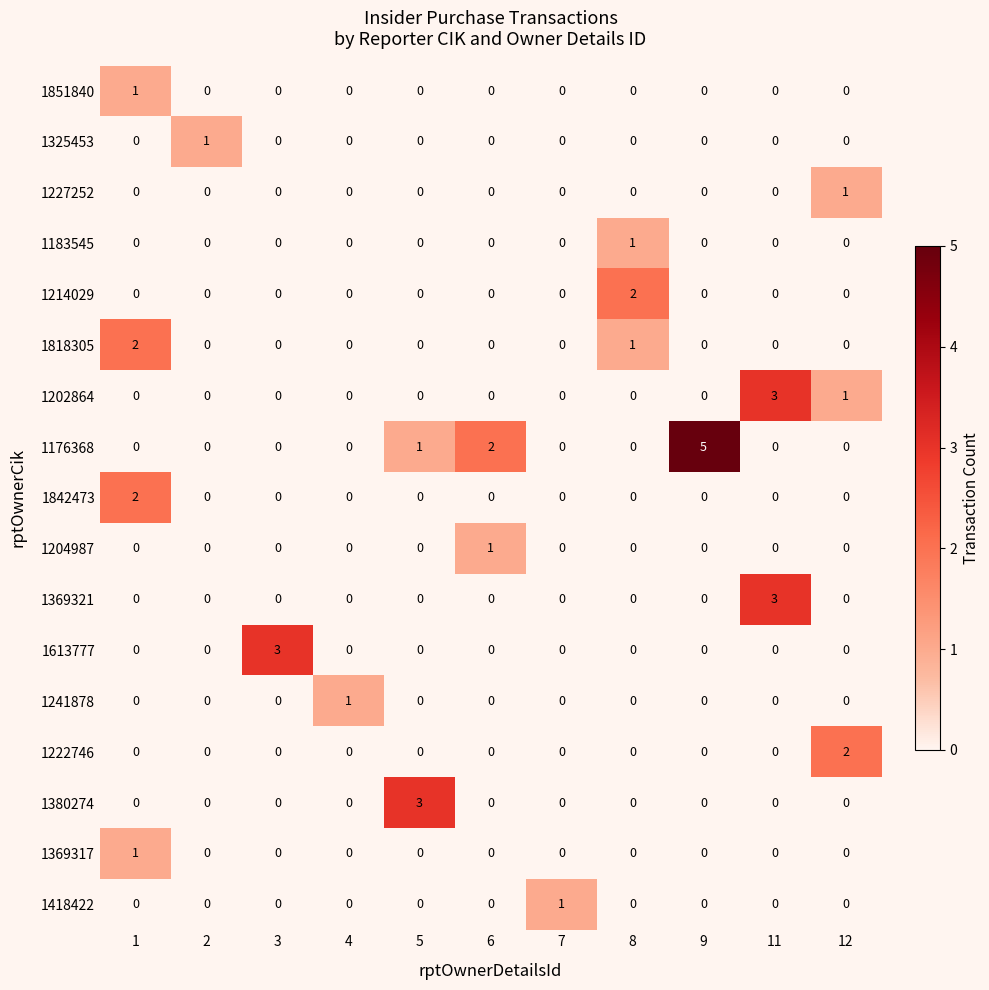

Which category has the highest value across all series?

9